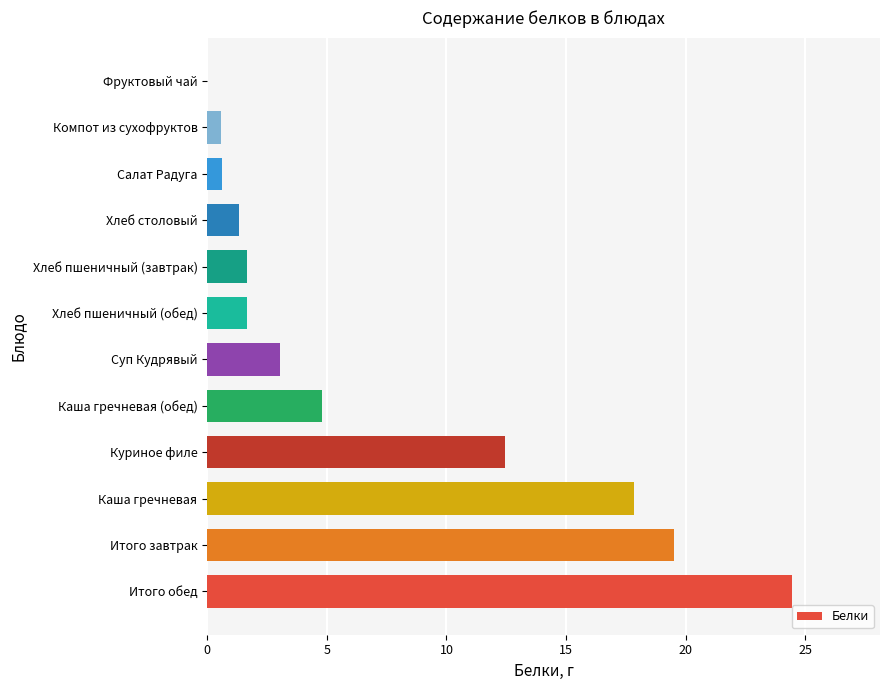

Count the number of categories in the chart.

12